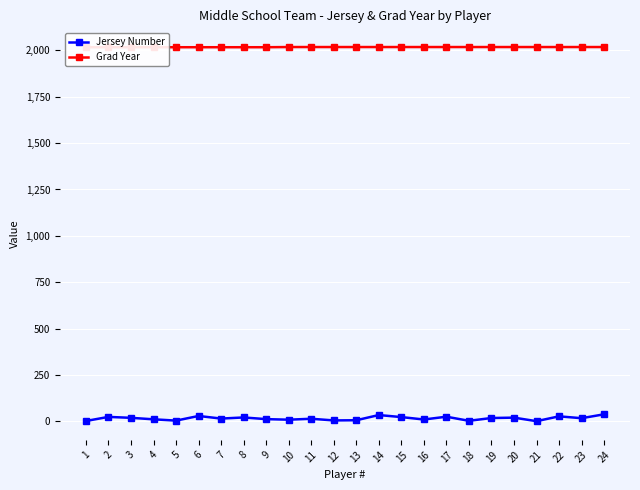

True or false: Jersey Number and Grad Year cross at least once.

False